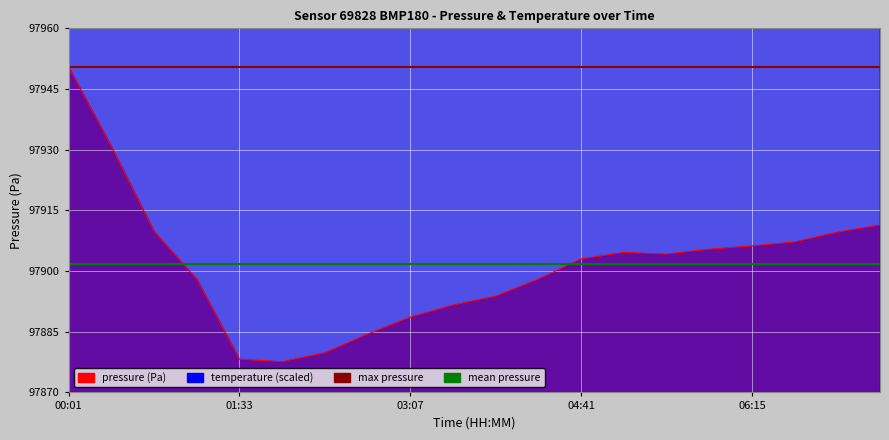

What is the value of the max pressure point at the 1st from the left?

97950.4